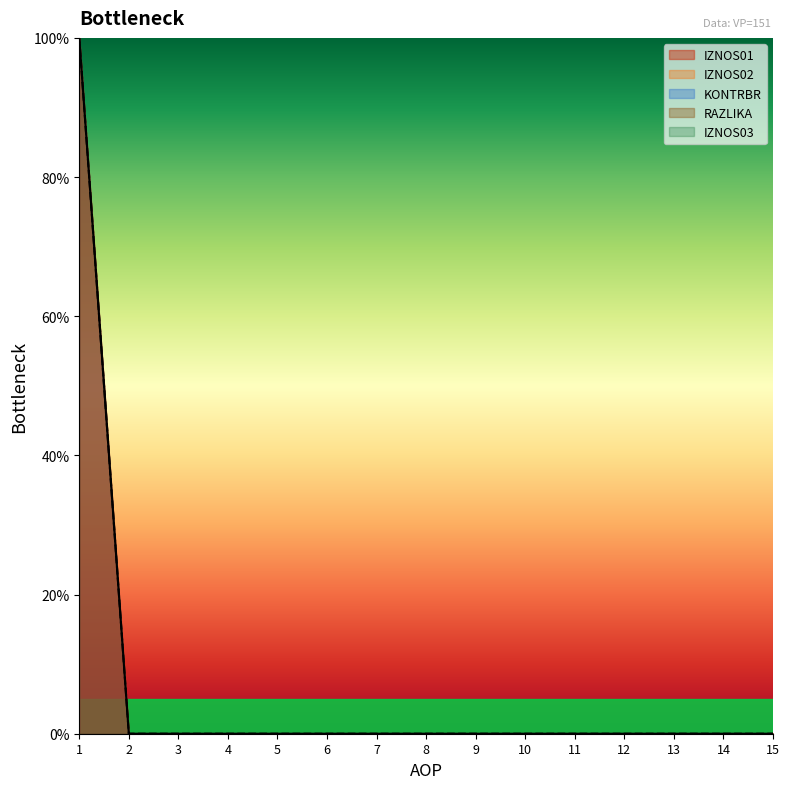

True or false: KONTRBR and IZNOS01 intersect in this chart.

False